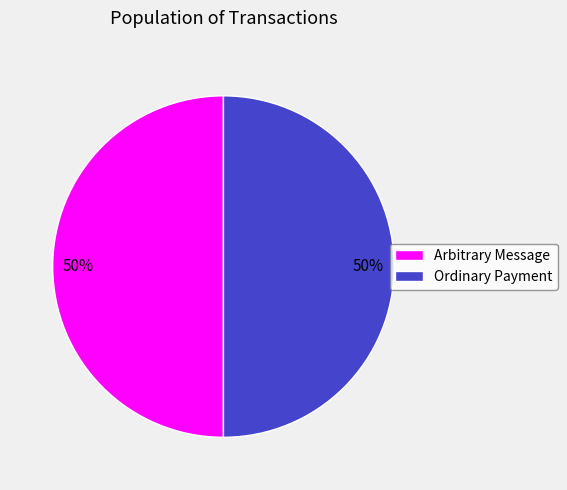

The Ordinary Payment slice represents 50% of the pie. True or false?

True